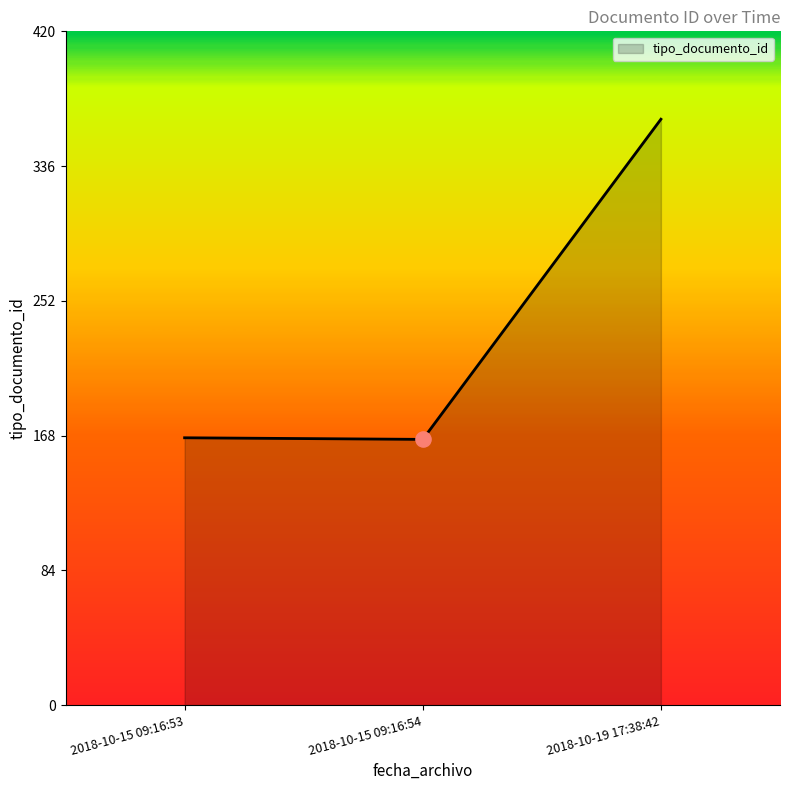

Which has a higher value, 2018-10-19 17:38:42 or 2018-10-15 09:16:53?

2018-10-19 17:38:42